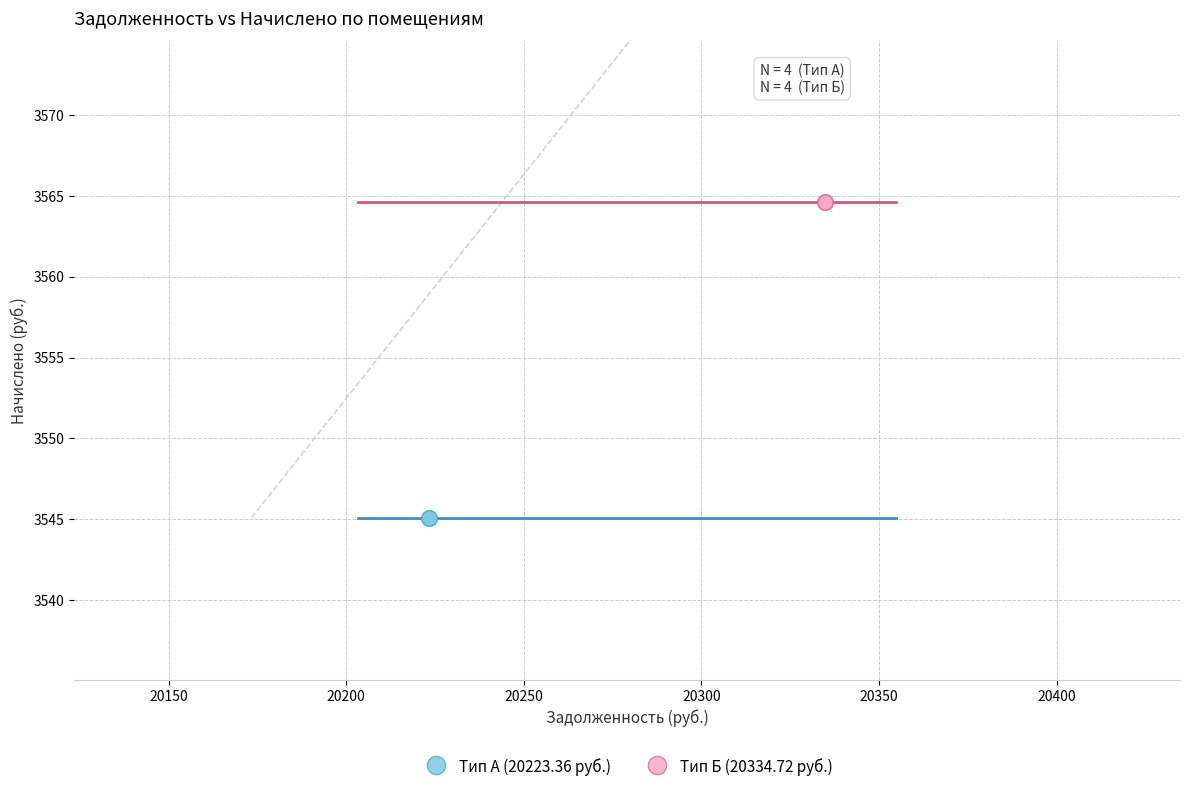

Which series reaches the minimum Y coordinate?

Тип А (20223.36 руб.)